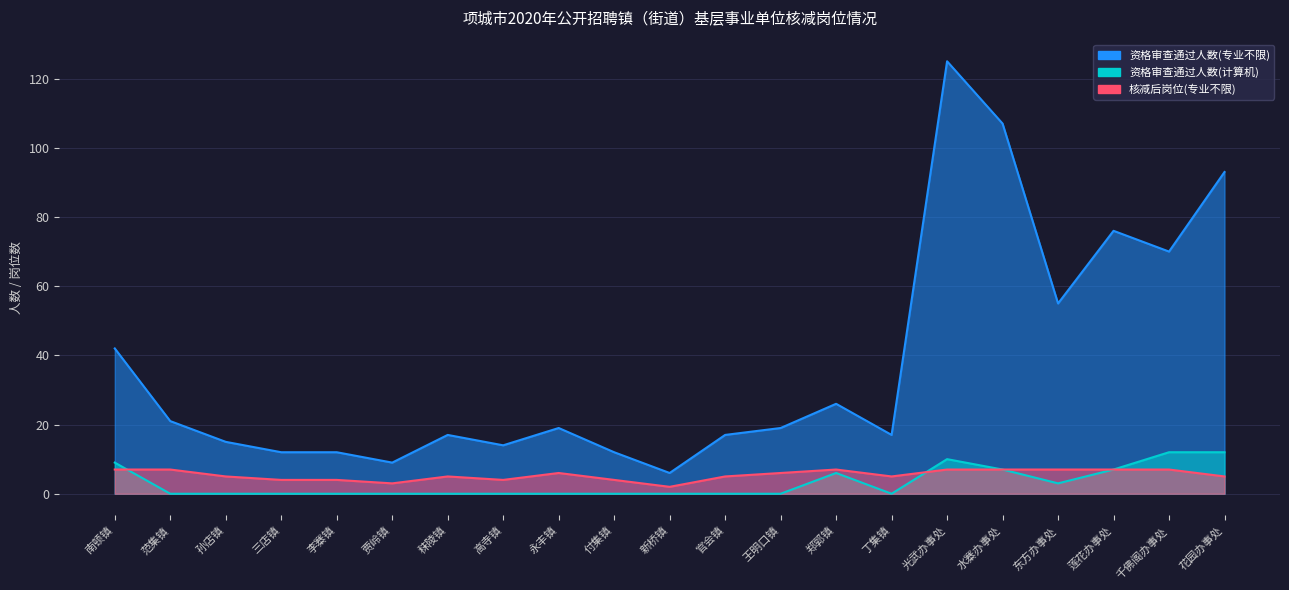

Is the value of 资格审查通过人数(专业不限) at 郑郭镇 greater than the value of 资格审查通过人数(计算机) at 范集镇?

Yes